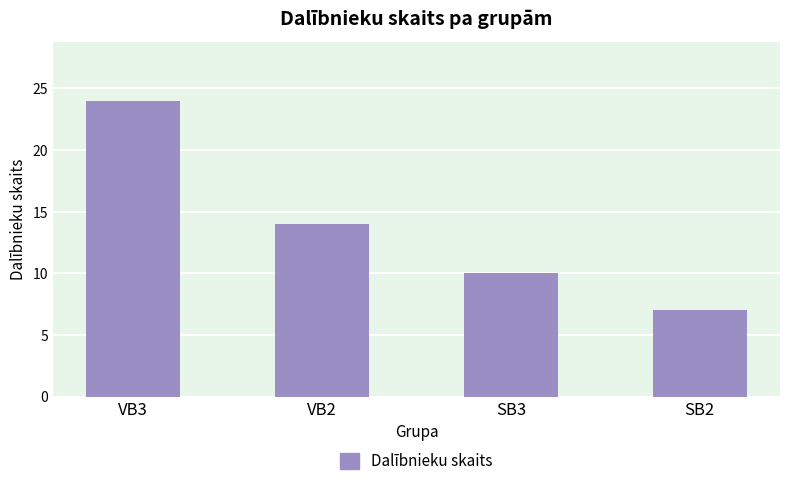

List the labels in order of value, smallest first.

SB2, SB3, VB2, VB3